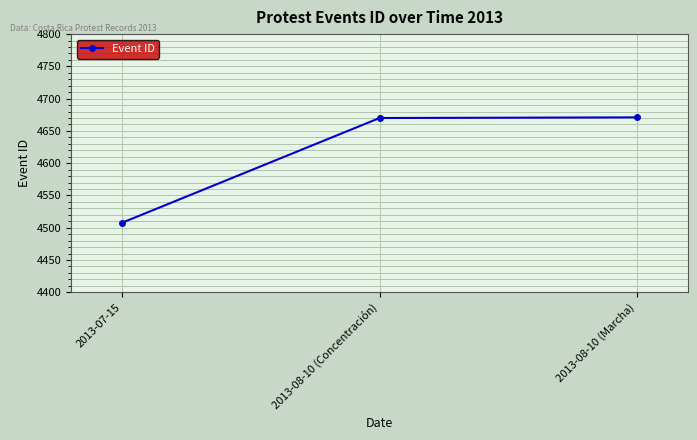

The value at 2013-07-15 is 5927. True or false?

False